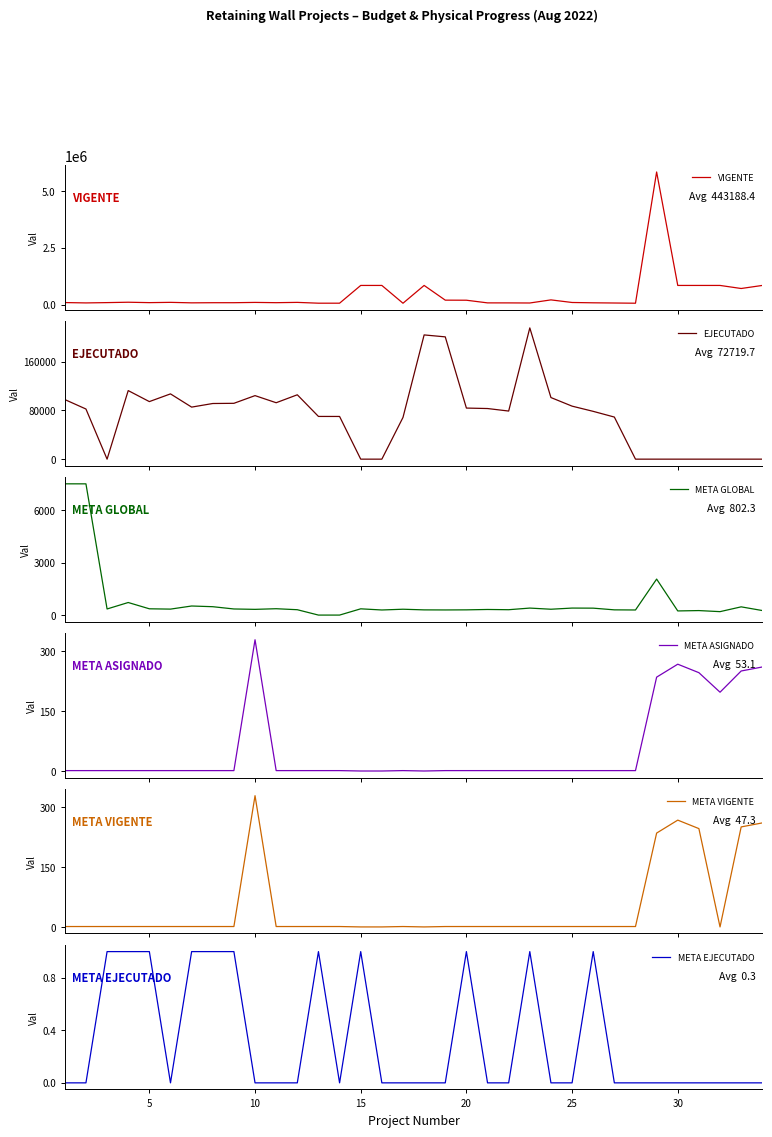

True or false: VIGENTE and META EJECUTADO cross at least once.

False